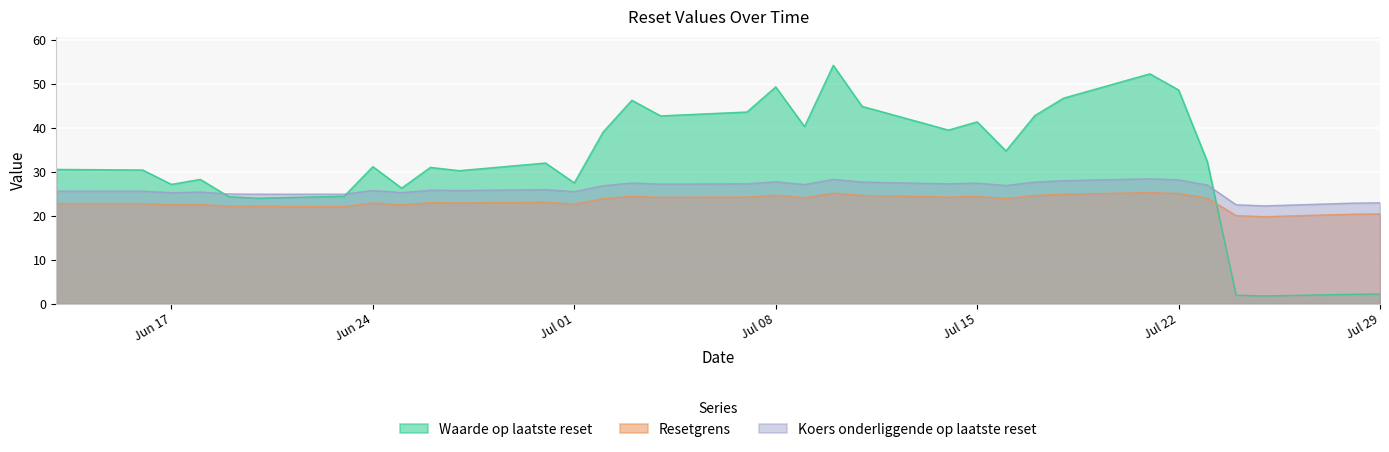

What is the smallest value displayed?

1.7